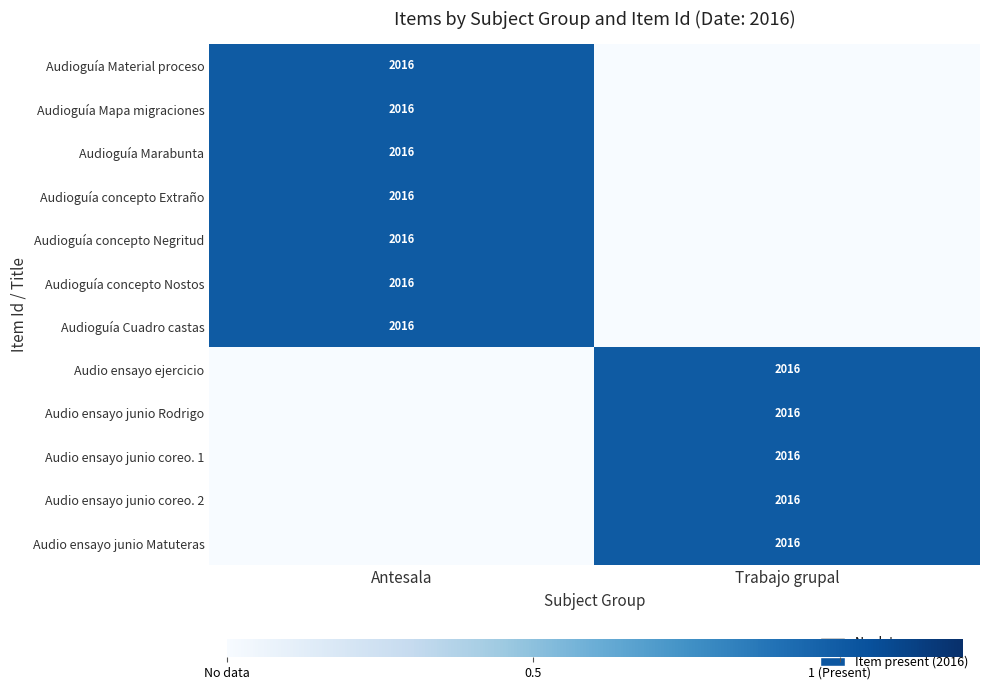

The Audio ensayo ejercicio series shows 3082 at Trabajo grupal. True or false?

False